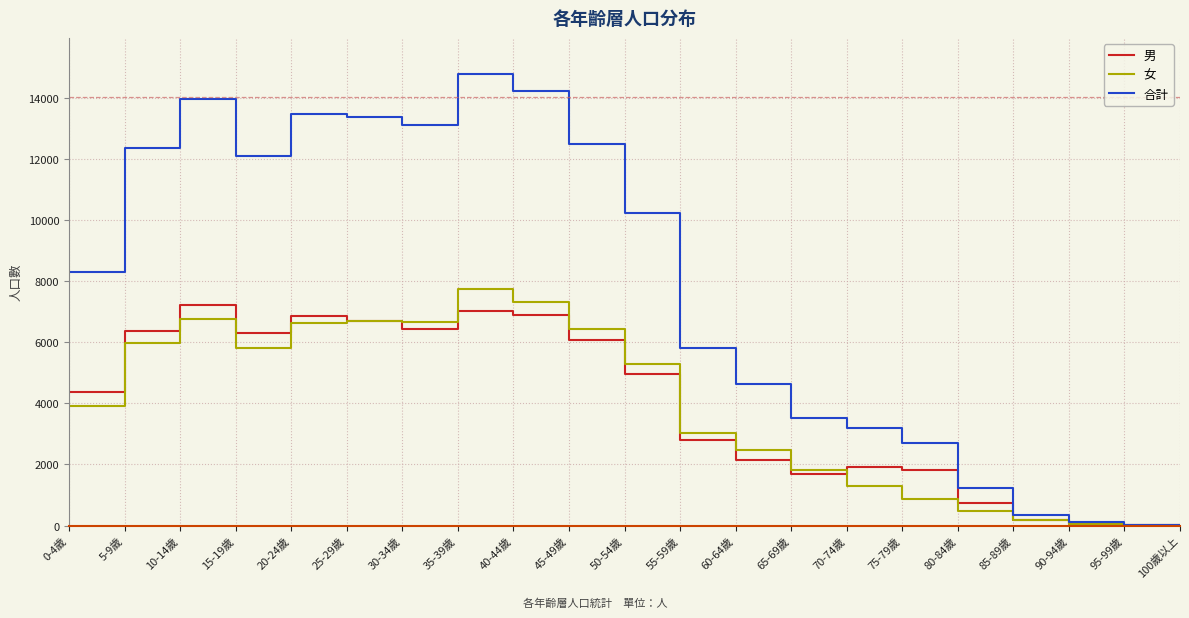

Which series has the widest spread of values?

合計